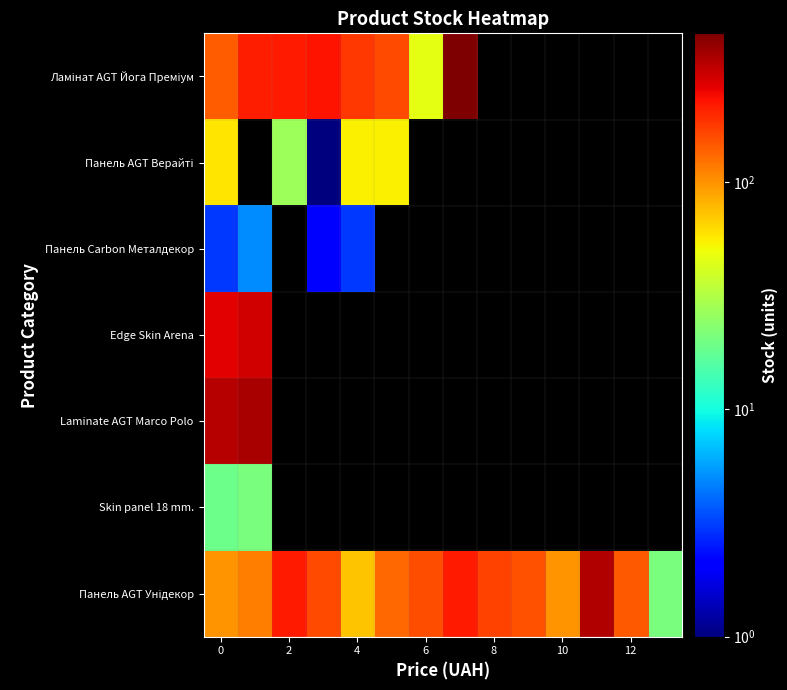

Is the value of Skin panel 18 mm. at 12 greater than the value of Ламінат AGT Йога Преміум at 6?

No